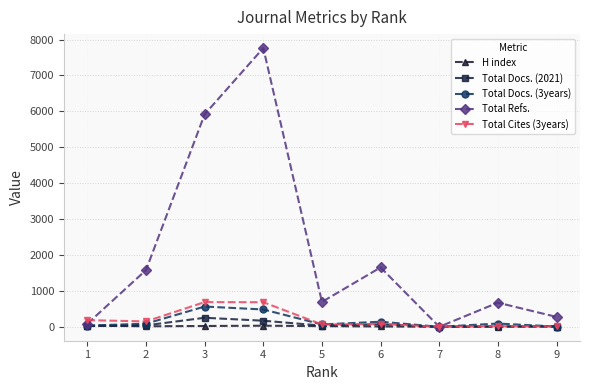

Between 1 and 2, which series saw the biggest shift?

Total Refs.